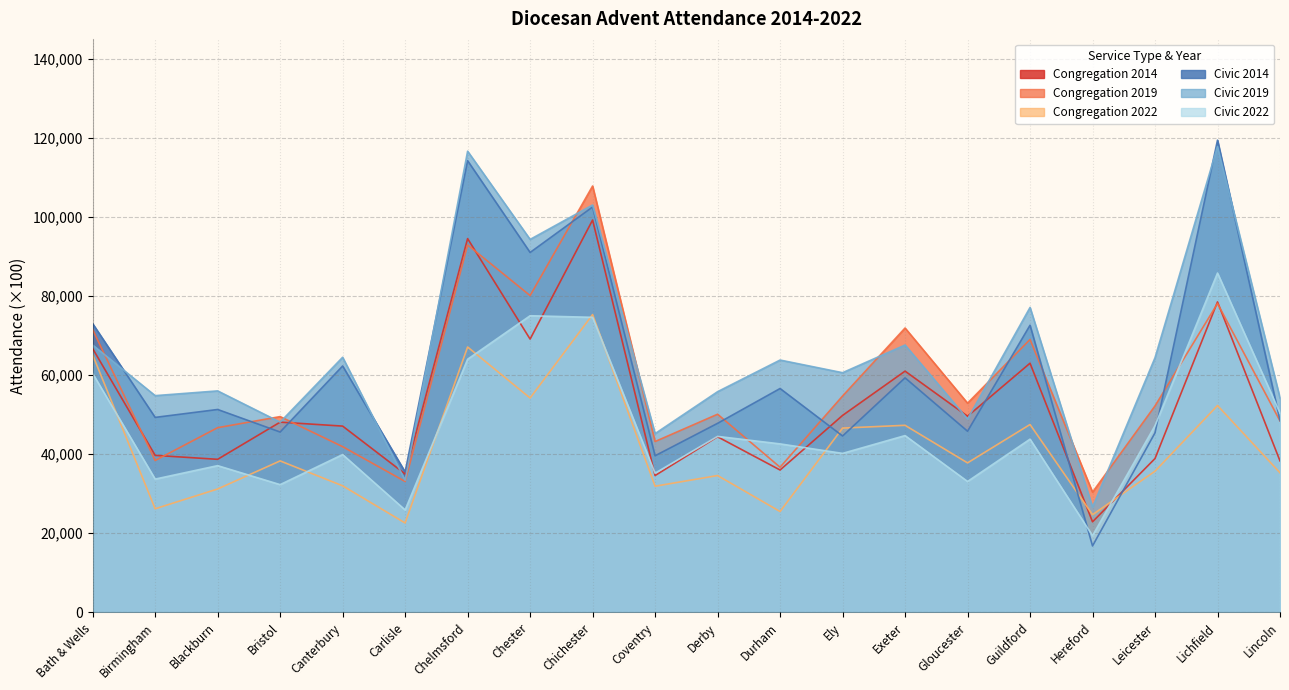

At which category is the sum across all series the highest?

Chichester